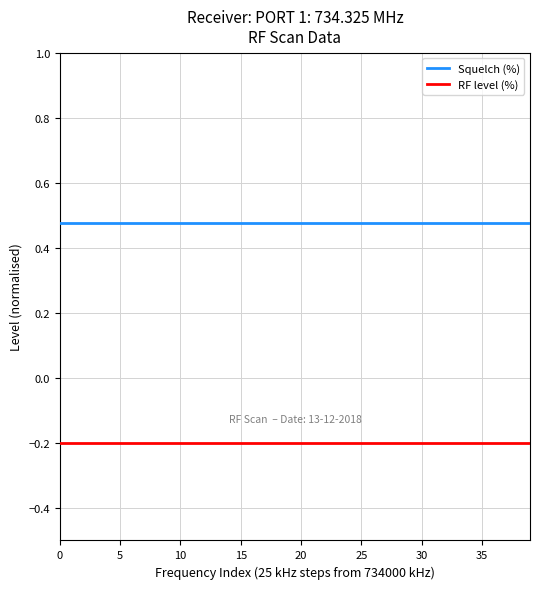

What is the smallest value displayed?

-0.2